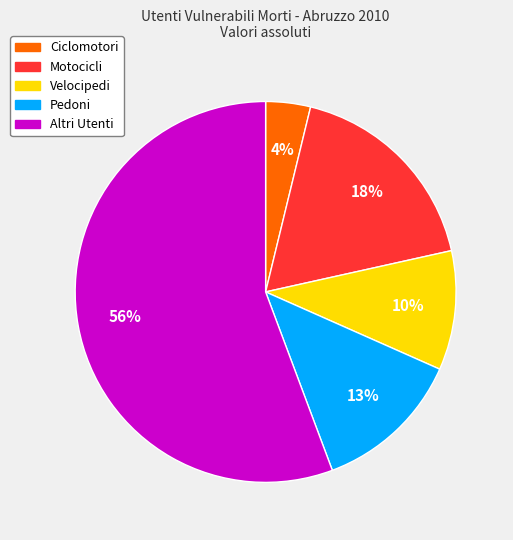

What is the ratio of the value at Ciclomotori to the value at Velocipedi?

0.4